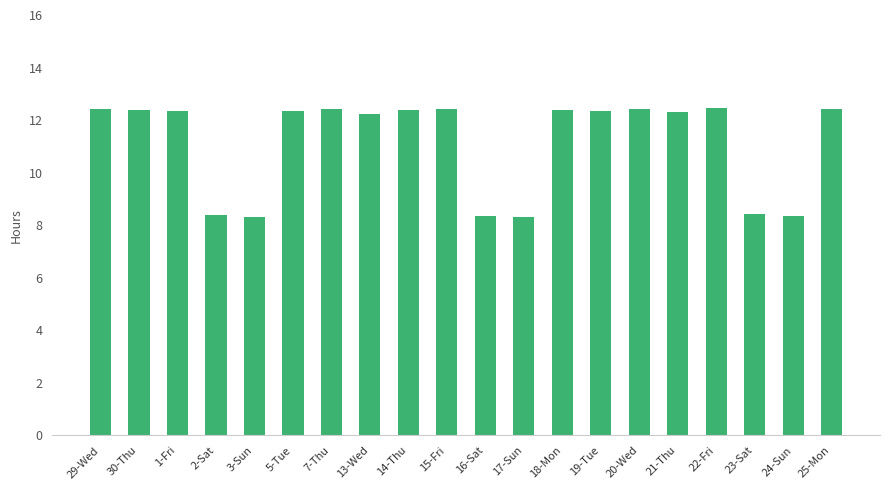

What is the average value?

11.2